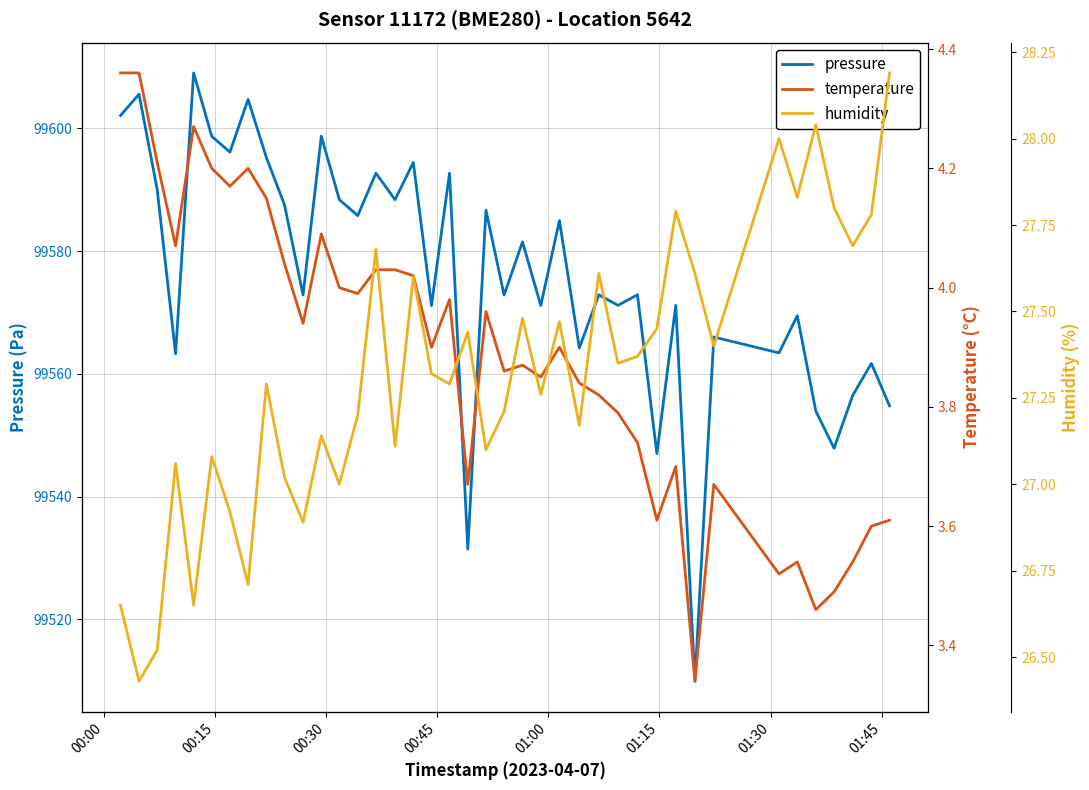

At how many categories does at least one series exceed 21221?

40